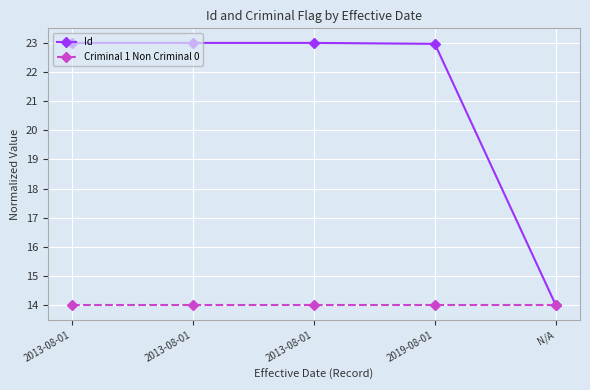

Rank the series at 2013-08-01 from highest to lowest value.

Id, Criminal 1 Non Criminal 0